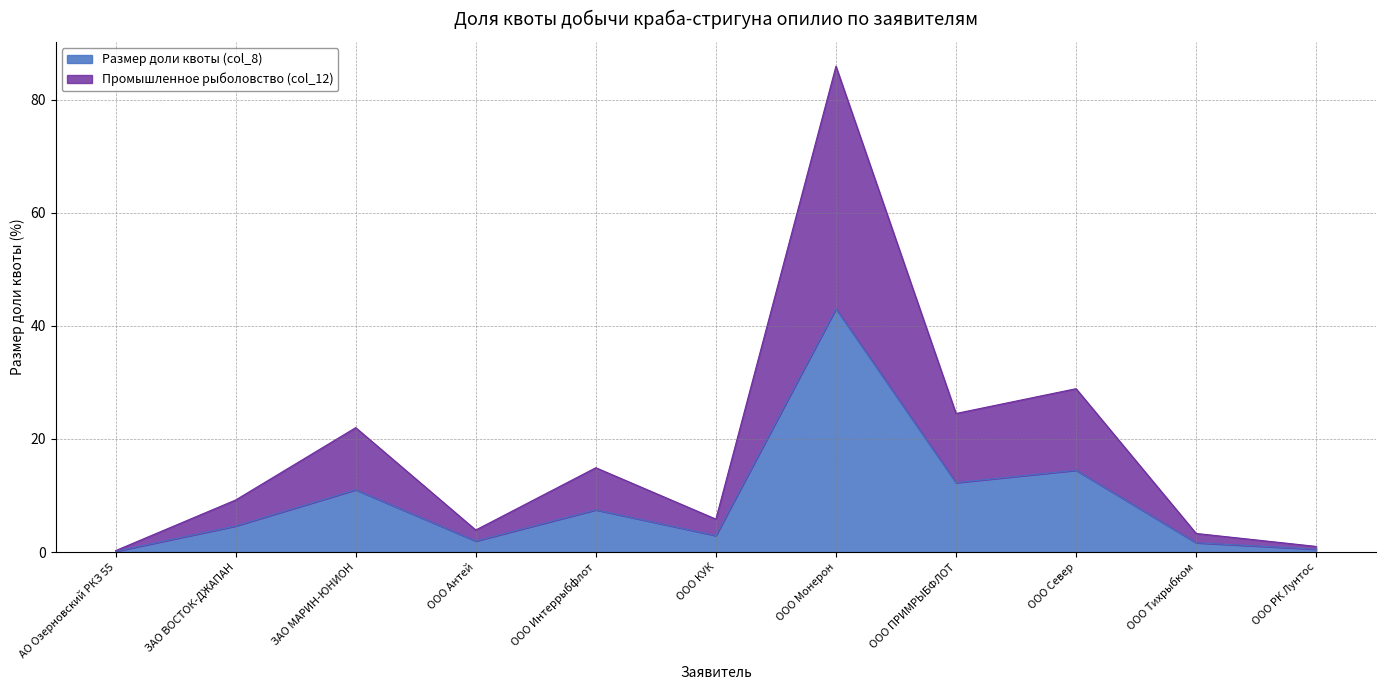

At which category does Размер доли квоты (col_8) reach its first local valley?

ООО Антей